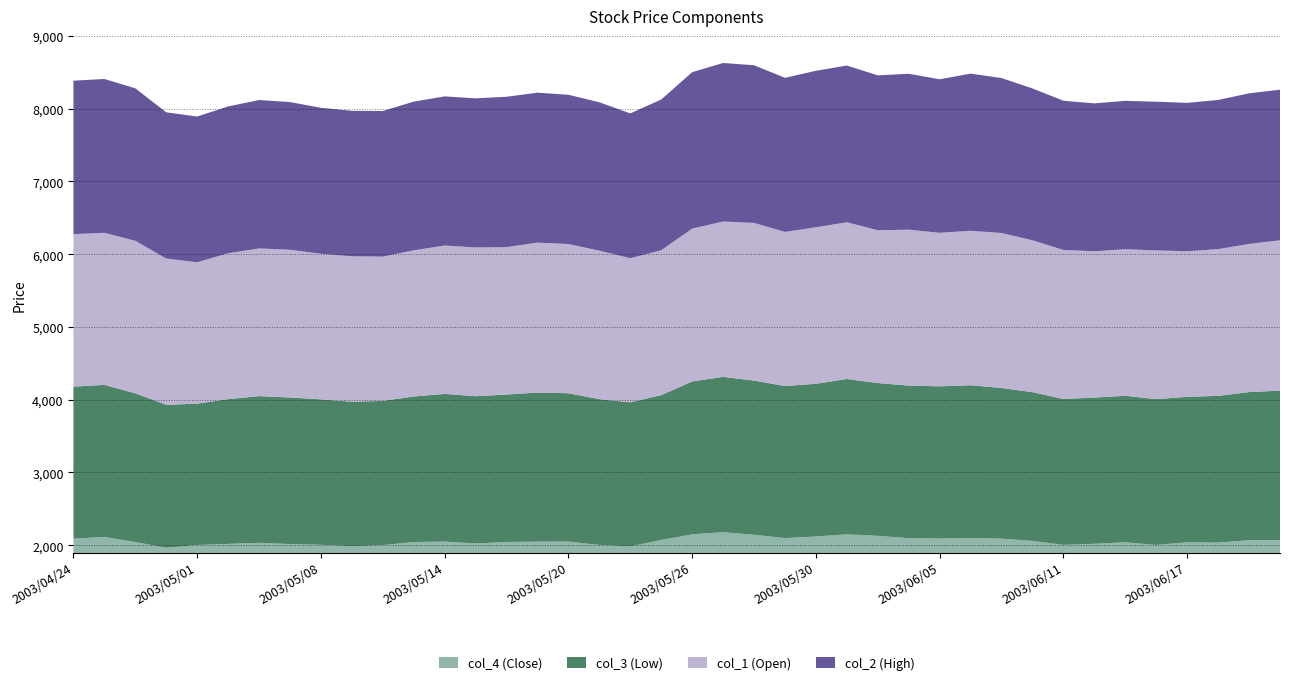

Reading left to right, what are all the values shown in this chart?

col_4: 2090	2114	2044	1965	2003	2018	2033	2016	2006	1986	2001	2044	2050	2024	2045	2049	2050	2004	1983	2072	2150	2179	2144	2098	2120	2150	2129	2097	2092	2100	2091	2059	2005	2020	2040	2004	2040	2036	2069	2070
col_3: 2090	2090	2044	1965	1943	1990	2016	2015	1999	1986	1983	2000	2030	2024	2026	2049	2039	2004	1981	1991	2101	2135	2119	2090	2099	2135	2100	2097	2092	2099	2070	2045	2005	2010	2014	2004	2000	2017	2036	2055
col_1: 2096	2090	2096	2010	1943	2005	2030	2030	2001	1999	1983	2009	2039	2045	2026	2061	2051	2040	1981	1991	2101	2135	2167	2118	2151	2154	2100	2143	2110	2123	2130	2087	2048	2010	2014	2044	2000	2017	2036	2066
col_2: 2109	2114	2096	2010	2003	2018	2040	2030	2006	2000	2001	2044	2050	2049	2067	2061	2051	2040	1990	2072	2150	2179	2167	2118	2151	2154	2129	2143	2110	2160	2130	2087	2051	2033	2040	2044	2040	2050	2070	2070